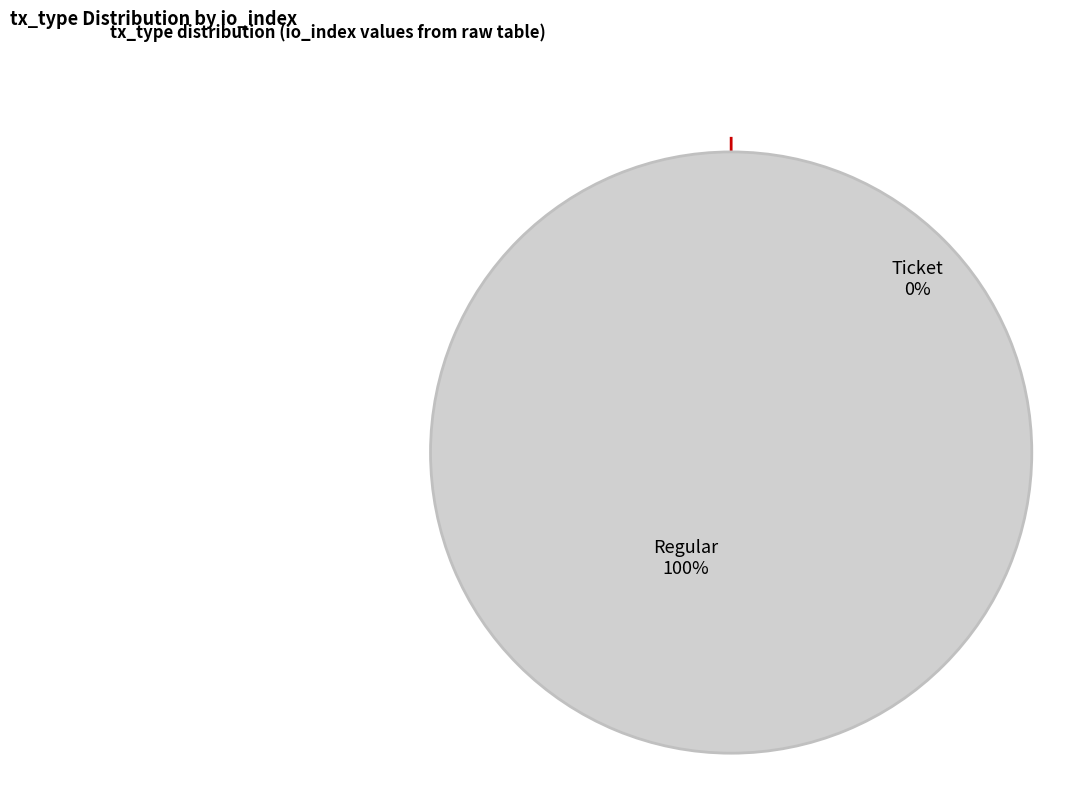

What is the largest slice in the pie chart?

Regular (io_index=20)